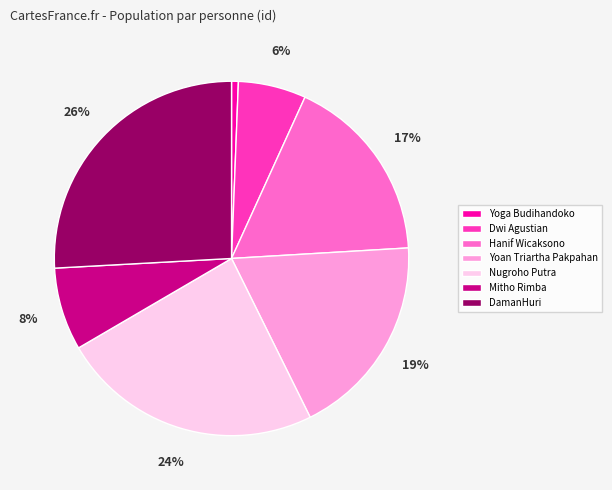

Between Yoan Triartha Pakpahan and Dwi Agustian, which is larger?

Yoan Triartha Pakpahan